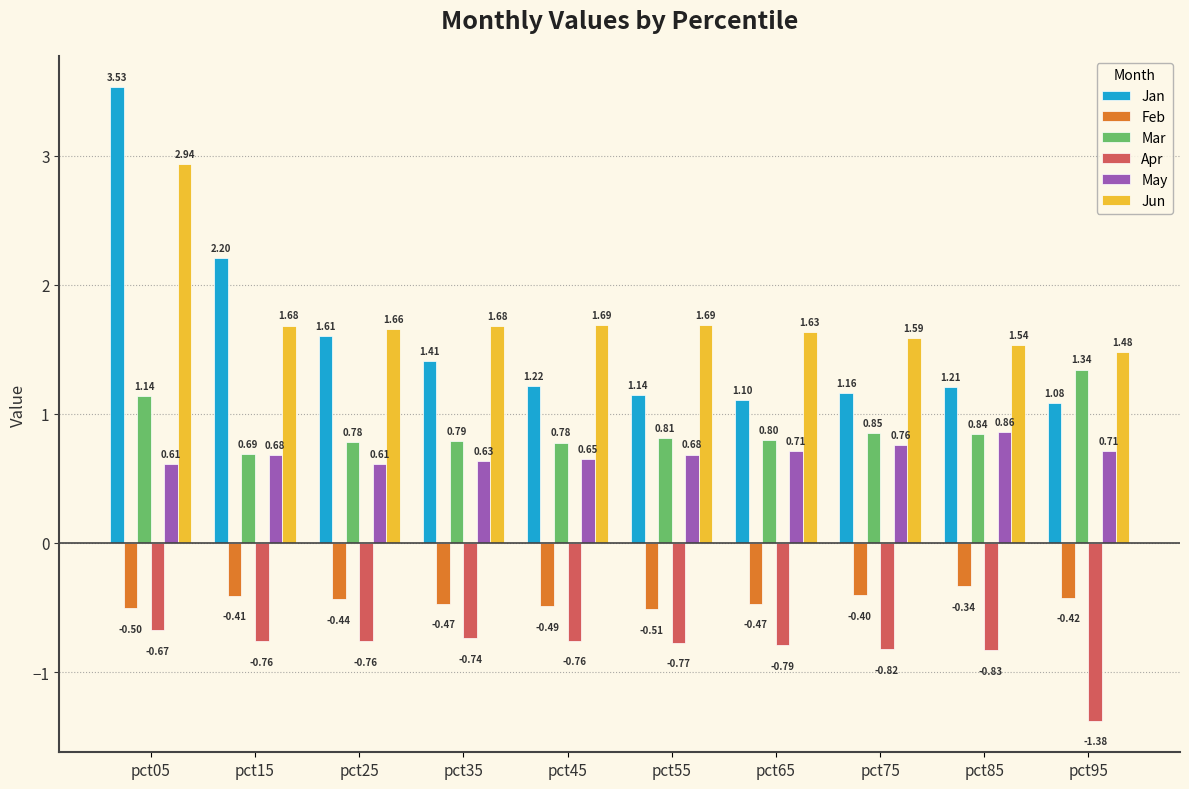

Read the Feb value at pct65.

-0.5